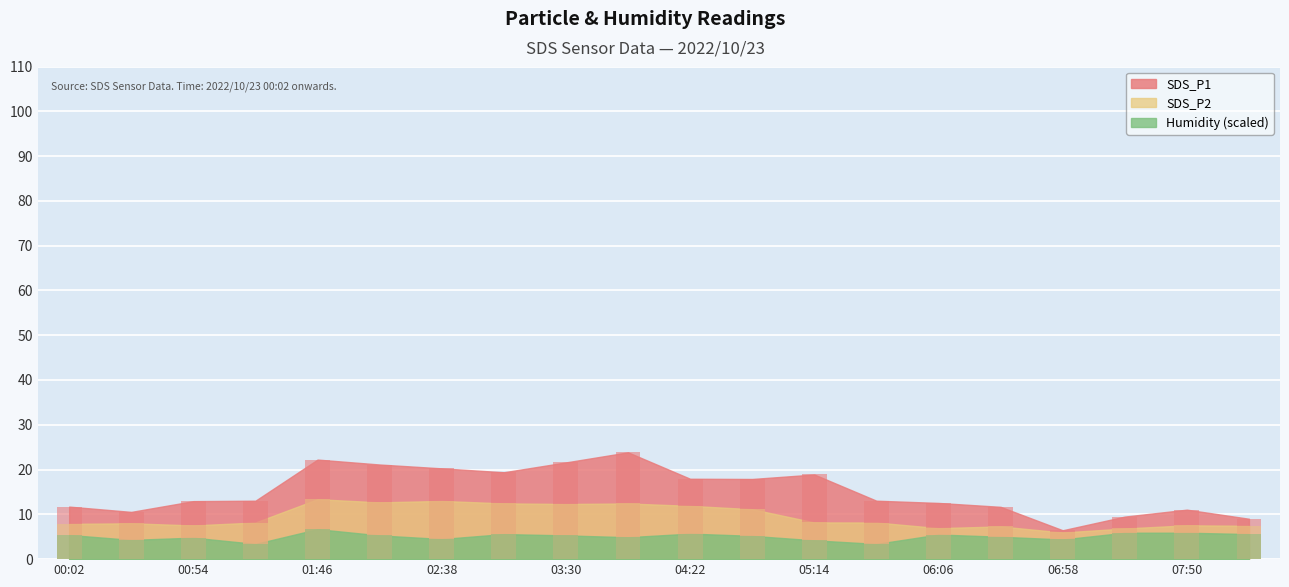

At 07:24, list the series in order from largest to smallest.

SDS_P1, SDS_P2, Humidity